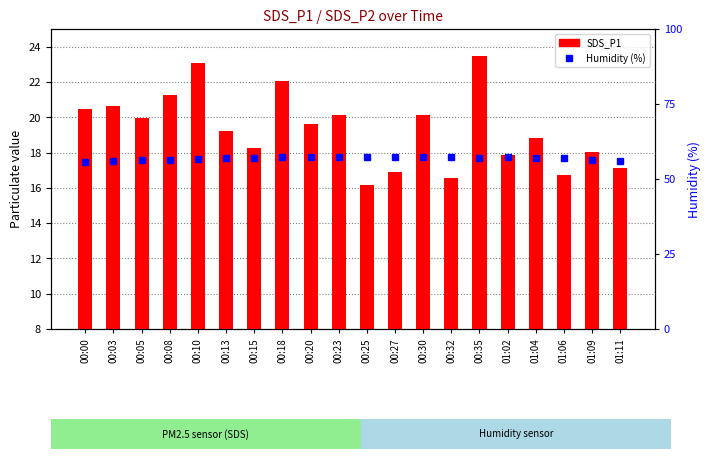

Between 00:18 and 00:15, which is larger?

00:18